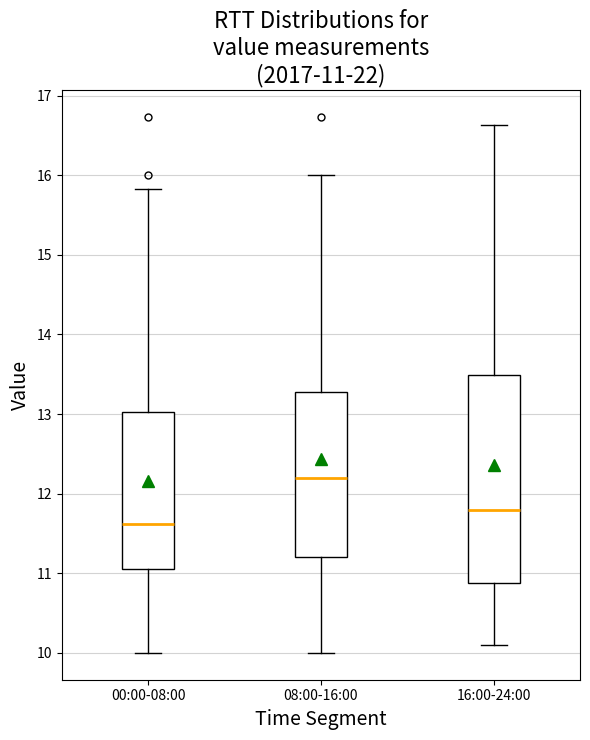

Which box is the tallest, from its lower edge to its upper edge?

16:00-24:00